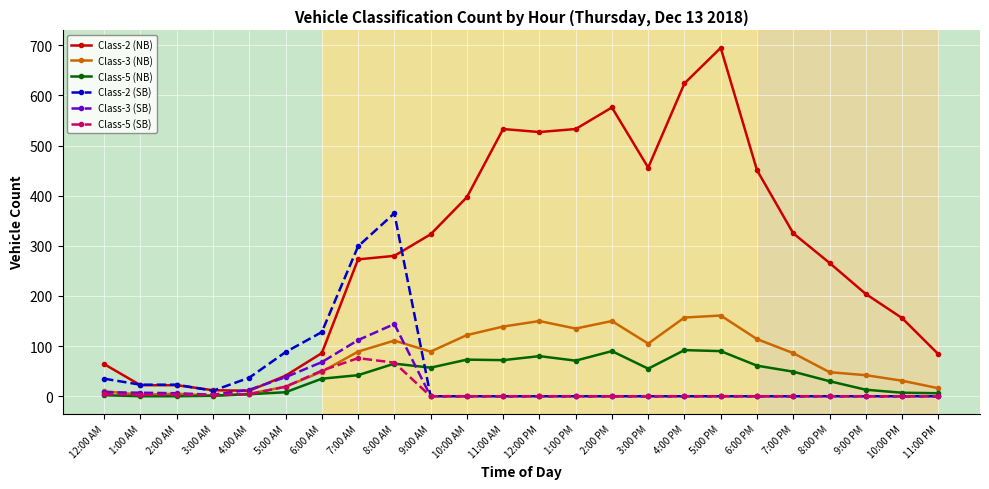

What is the difference between the maximum and minimum values in the Class-3 (SB) series?

144